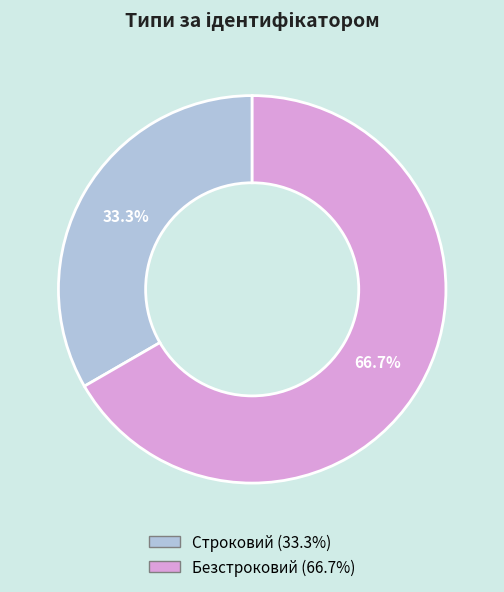

Do Строковий and Безстроковий together represent more than half of the pie?

Yes